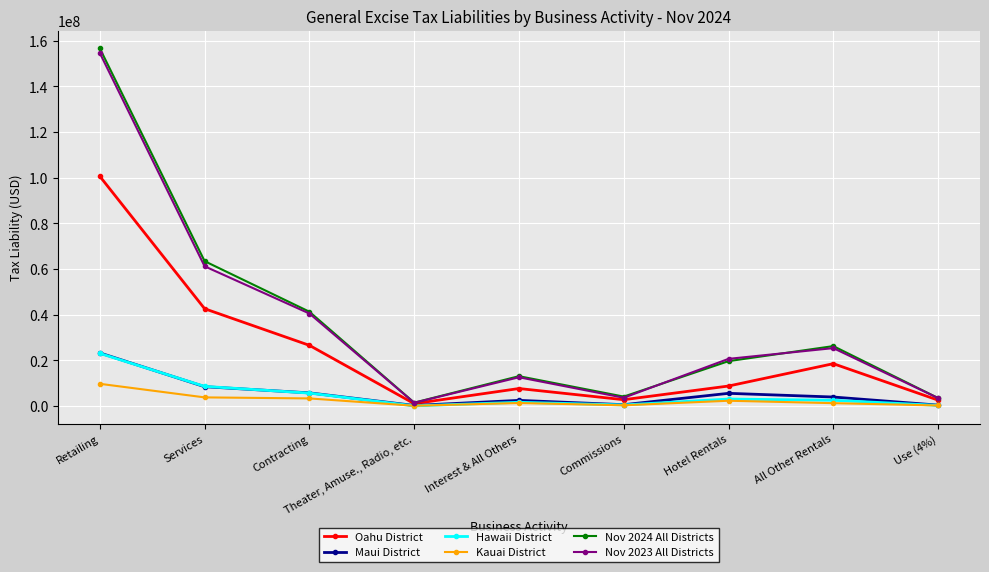

At which category is the sum across all series the highest?

Retailing